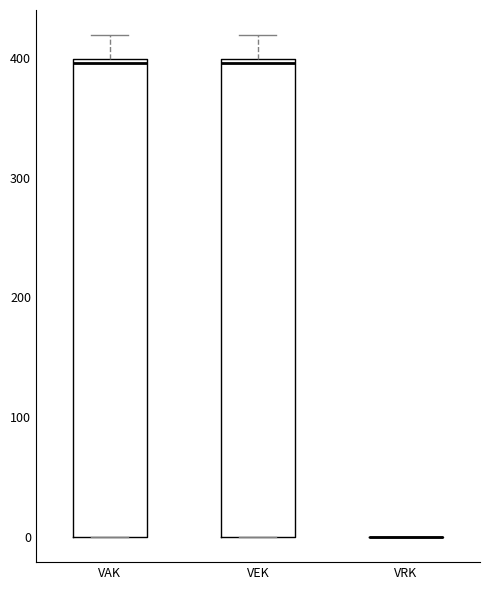

Reading left to right, transcribe this box plot: for each box, give where its median line is, the range the box spans, and where its two whiskers end, as read against the y-axis. The values are not printed on the chart, so give them approximately, as read against the axis.

VAK: median 400, box 0 to 400, whiskers 0 to 420
VEK: median 400, box 0 to 400, whiskers 0 to 420
VRK: box collapsed to a line at 0, whiskers 0 to 0